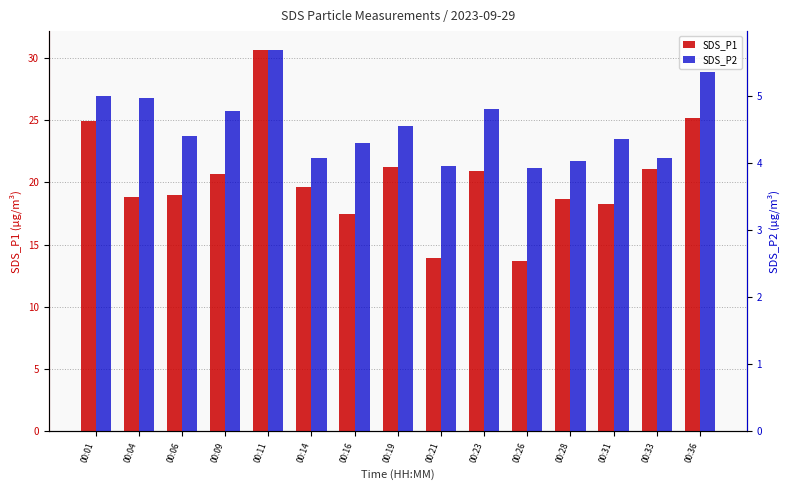

Which series has the largest total across all categories?

SDS_P1